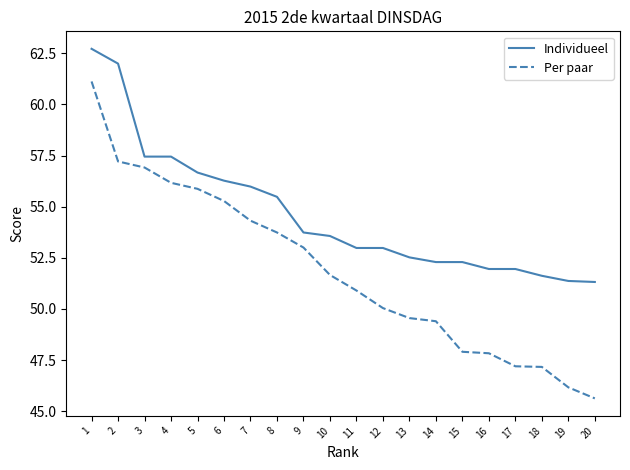

At which category is the sum across all series the highest?

1